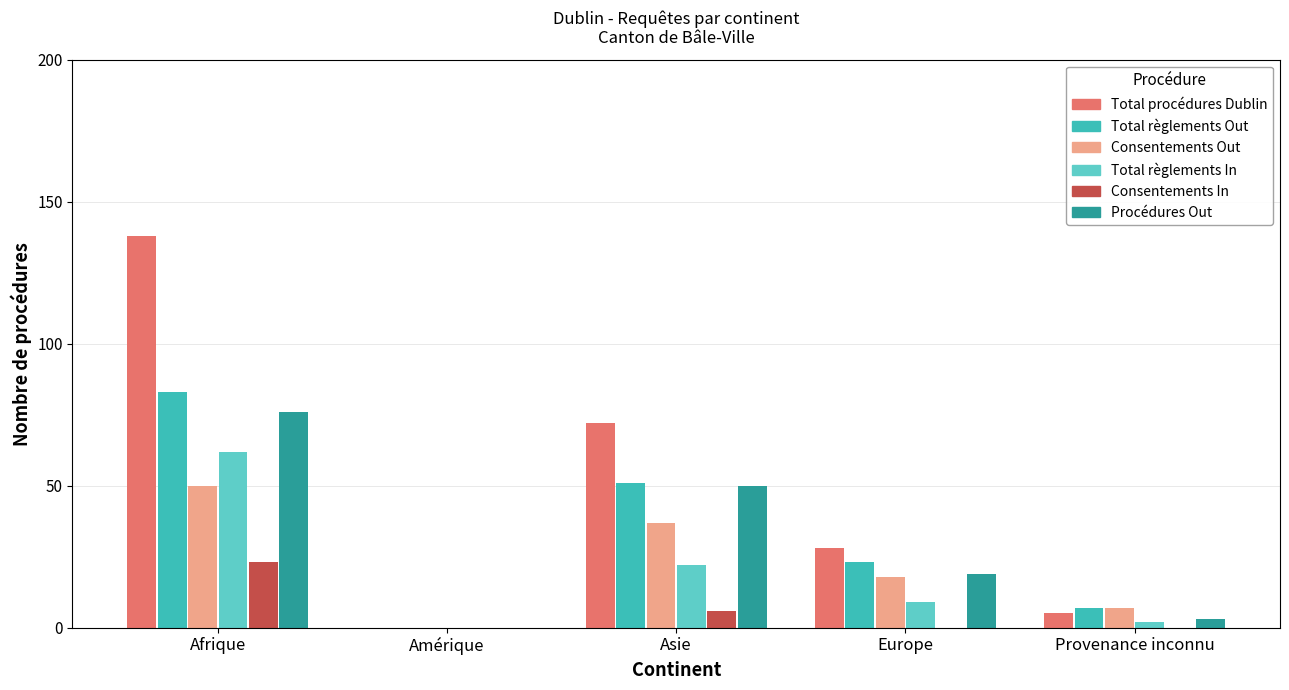

Are the bars horizontal?

No